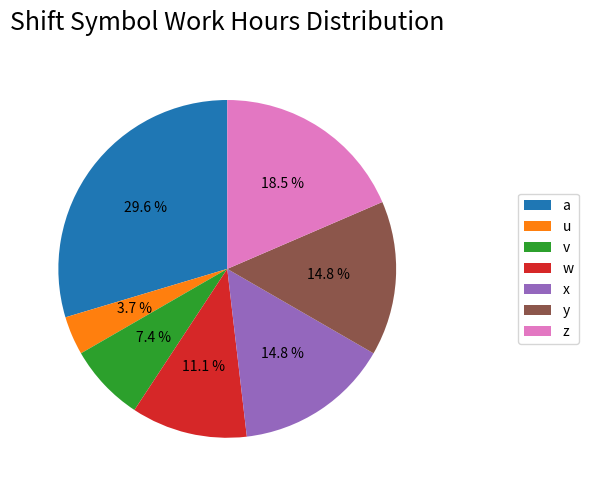

Do z and a together represent more than half of the pie?

No